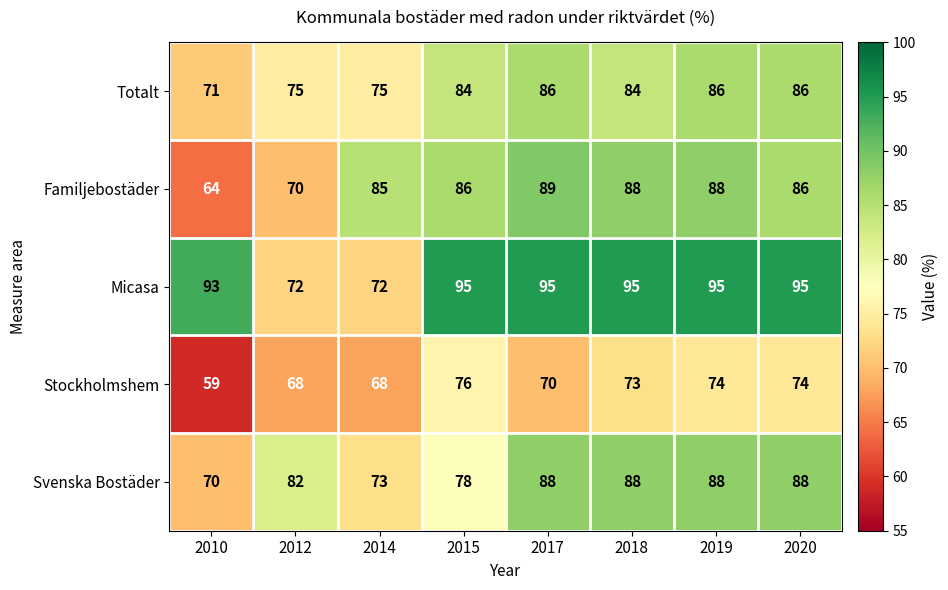

Which series has the largest range (max minus min)?

Familjebostäder